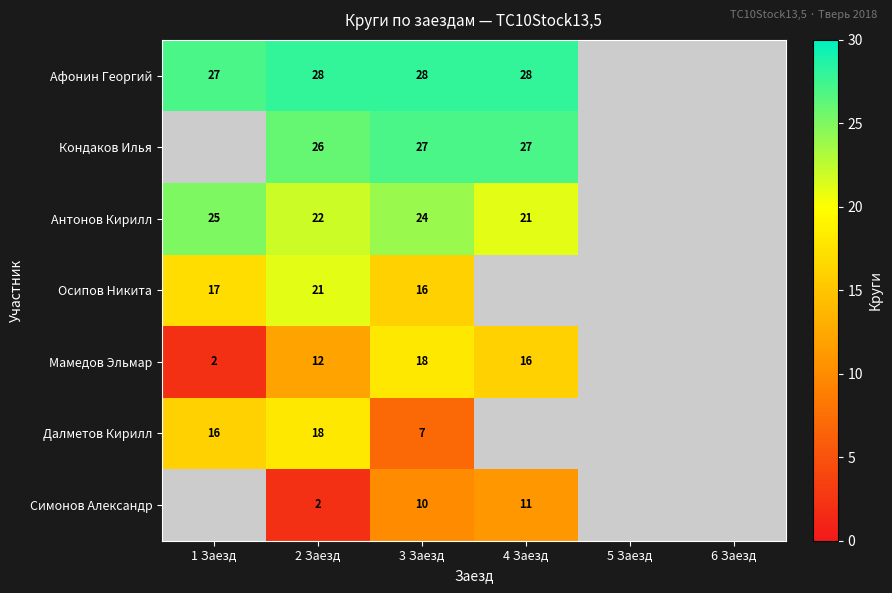

The value of Мамедов Эльмар at 2 Заезд is 18.3. True or false?

False